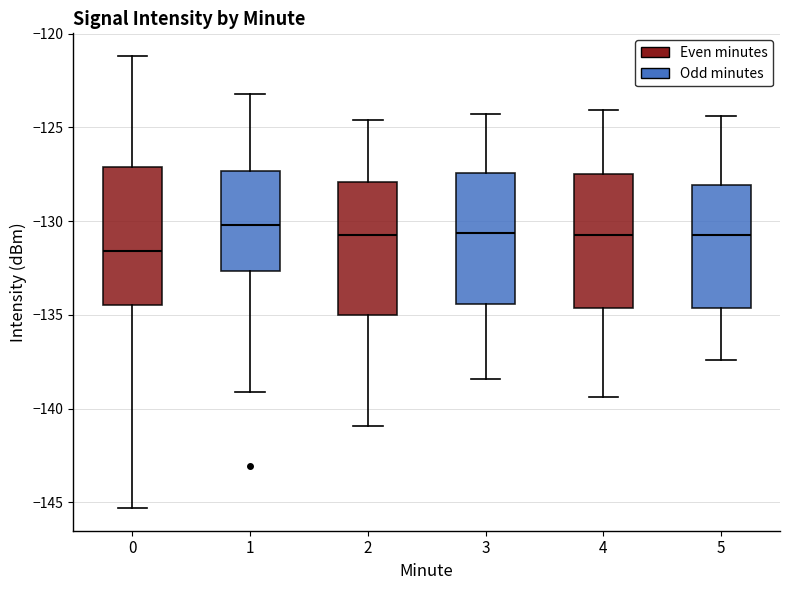

Reading left to right, read every box against the y-axis: the position of its median line, the range the box covers, and the ends of its whiskers. The values are not printed on the chart, so give them approximately, as read against the axis.

0: median -131.5, box -134.5 to -127.0, whiskers -145.5 to -121.0
1: median -130.0, box -132.5 to -127.5, whiskers -139.0 to -123.0
2: median -130.5, box -135.0 to -128.0, whiskers -141.0 to -124.5
3: median -130.5, box -134.5 to -127.5, whiskers -138.5 to -124.5
4: median -130.5, box -134.5 to -127.5, whiskers -139.5 to -124.0
5: median -130.5, box -134.5 to -128.0, whiskers -137.5 to -124.5